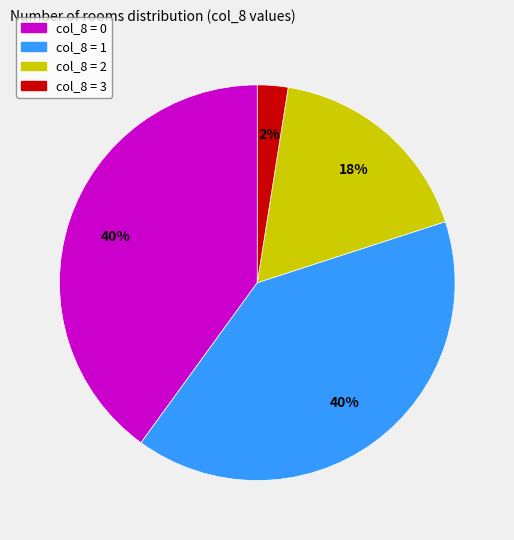

To the nearest percent, what is the average slice percentage?

25%